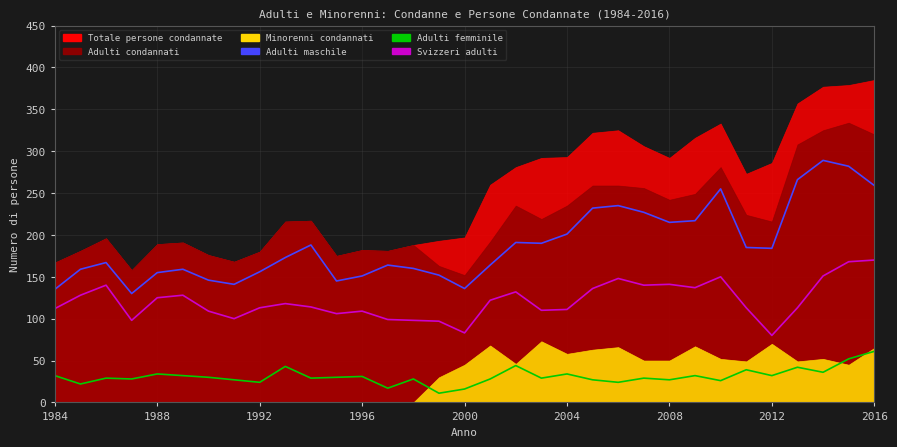

What is the average value of the Svizzeri adulti series?

121